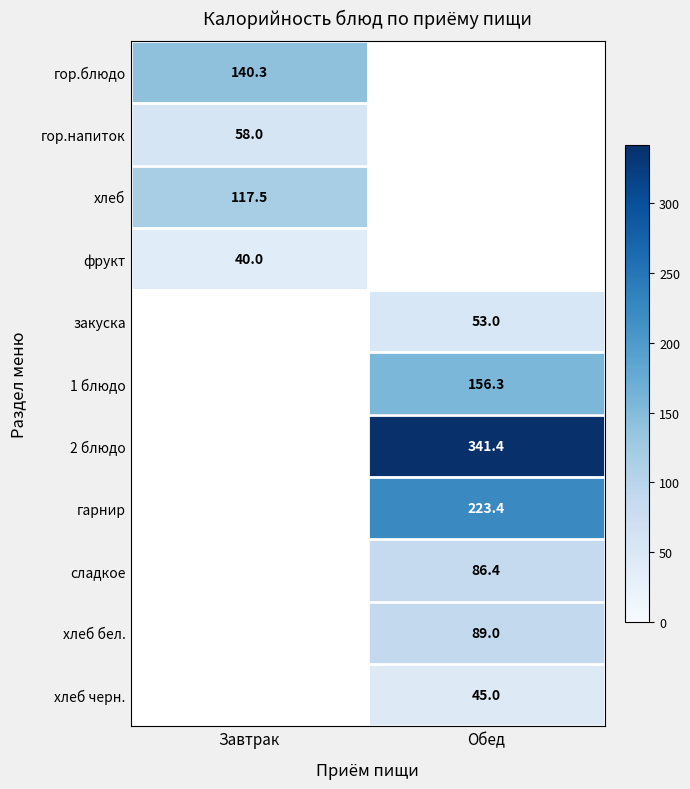

True or false: гарнир has a value of 363.4 at Обед.

False